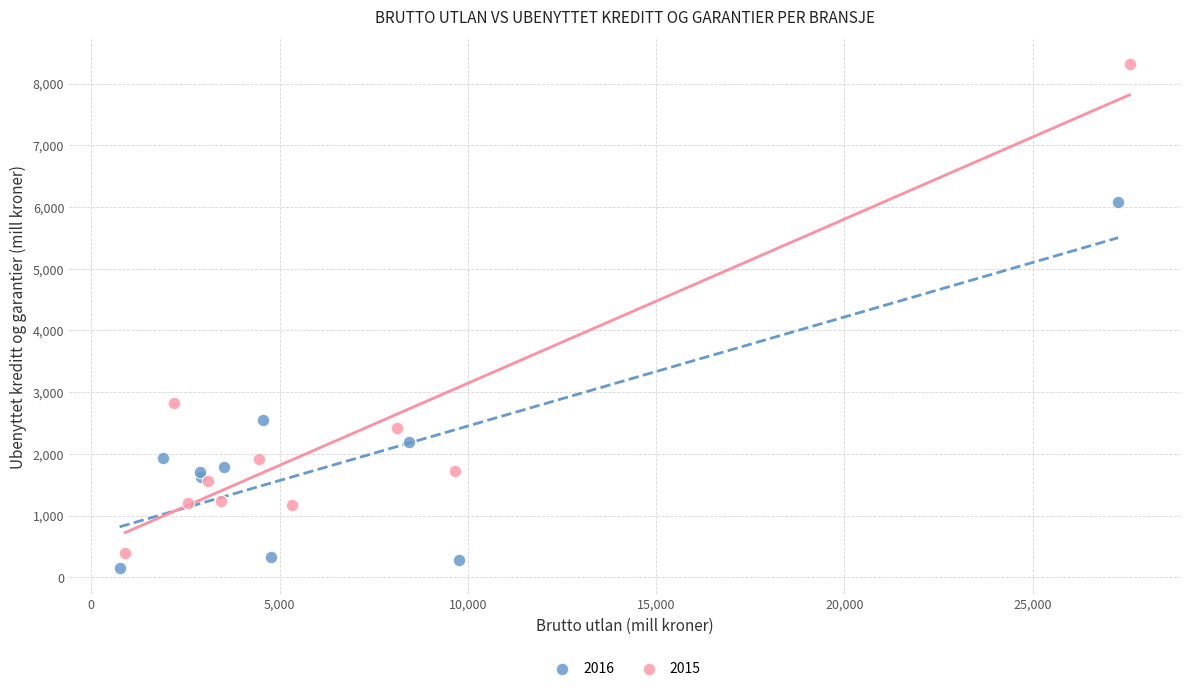

Which series reaches the minimum Y coordinate?

2016